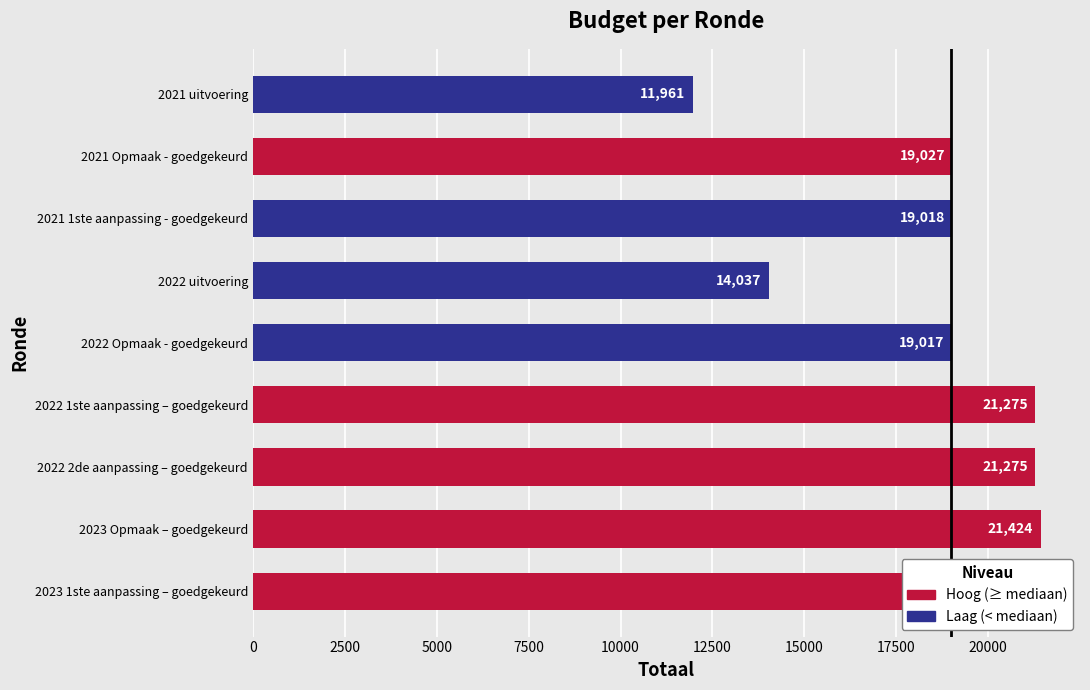

How many distinct data groups are displayed?

1